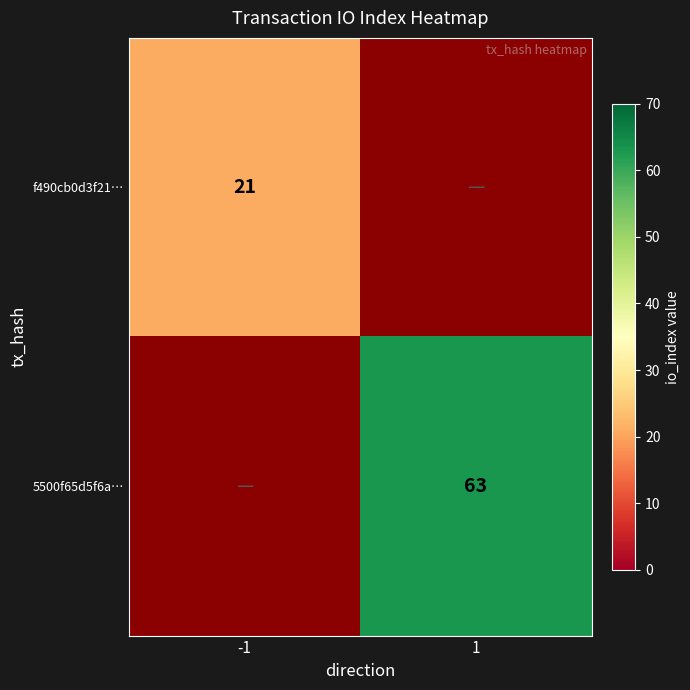

The value of f490cb0d3f21… at -1 is 35. True or false?

False